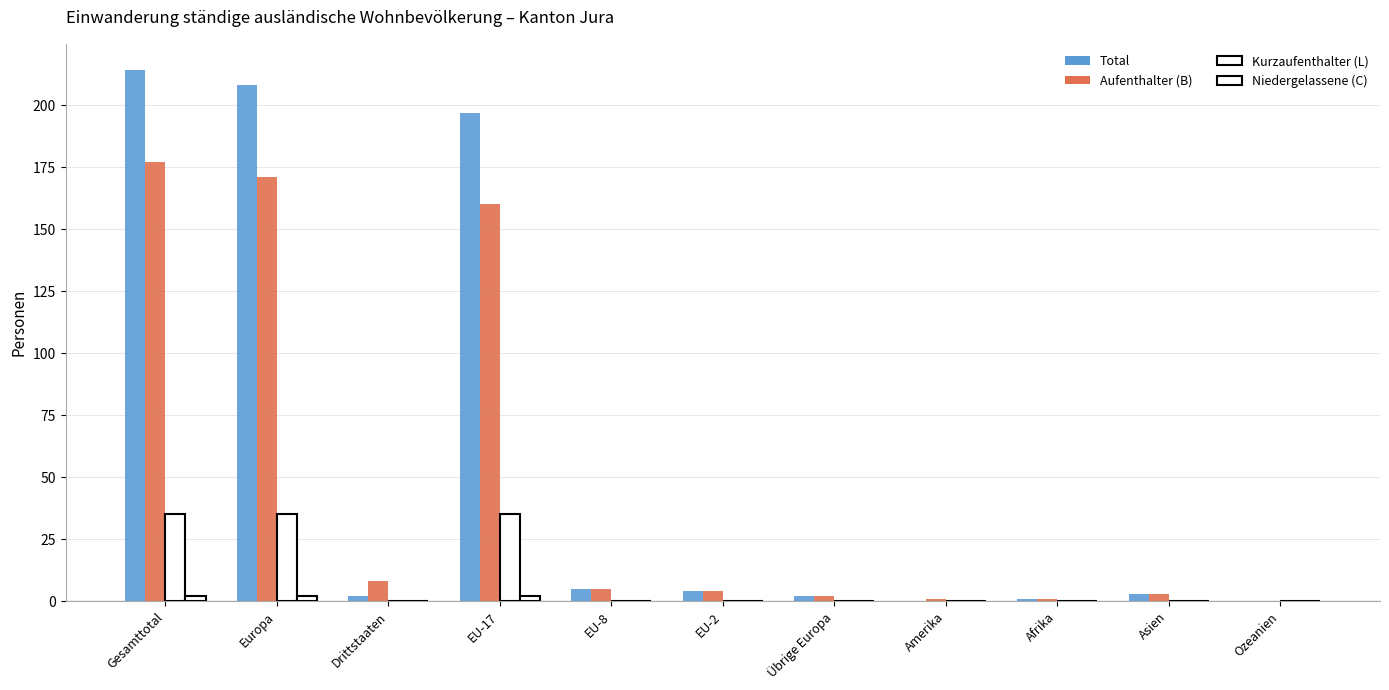

Are the bars horizontal?

No